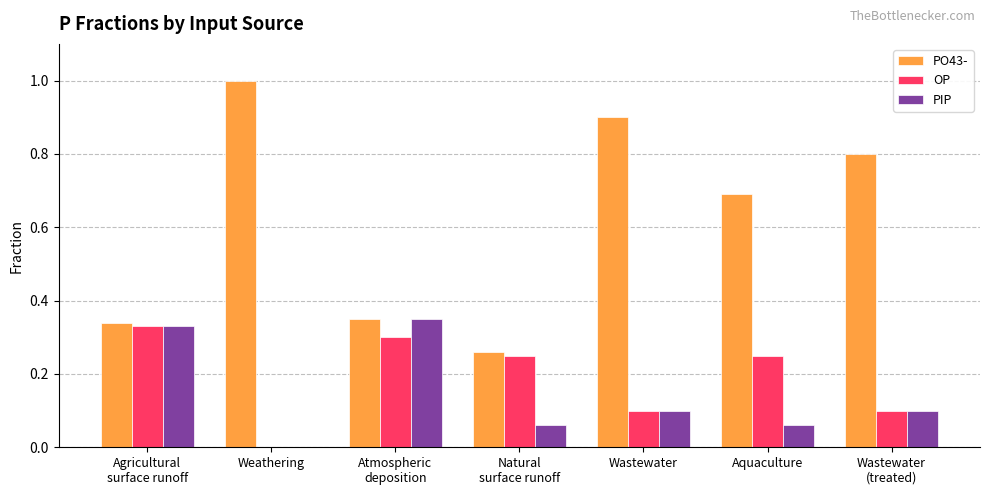

What value does the PO43- series have at Wastewater?

0.9